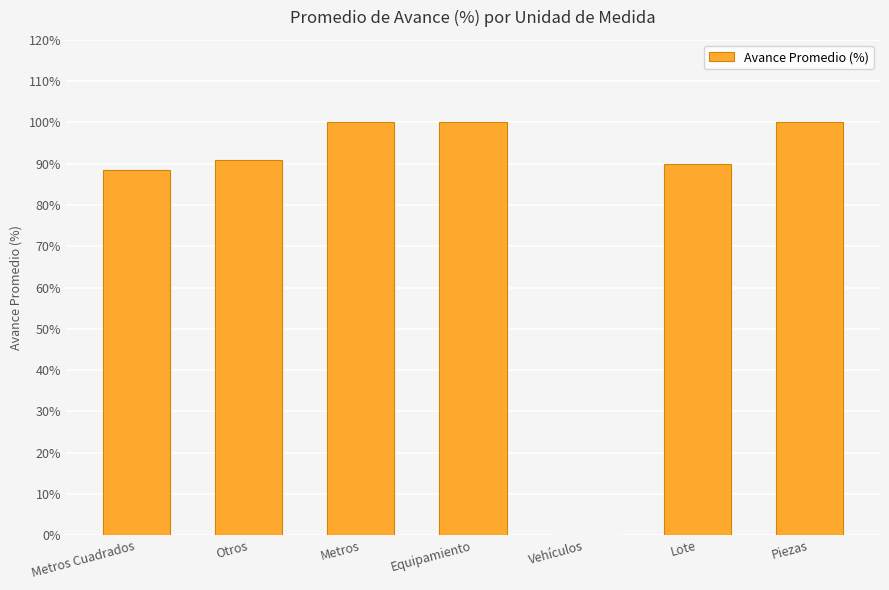

What is the maximum value shown in the chart?

100.0